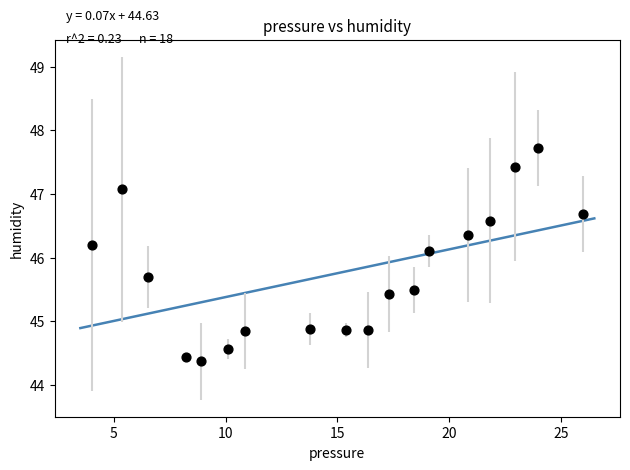

What Y value in the scatter plot is closest to 46?

46.1